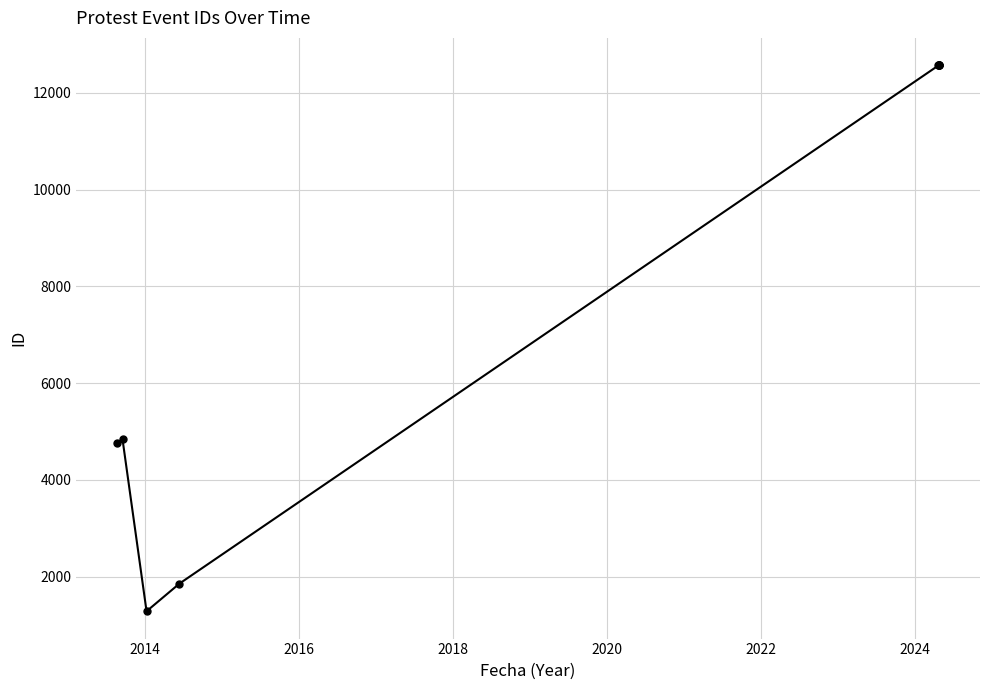

What is the difference between the second highest and second lowest values?

10715